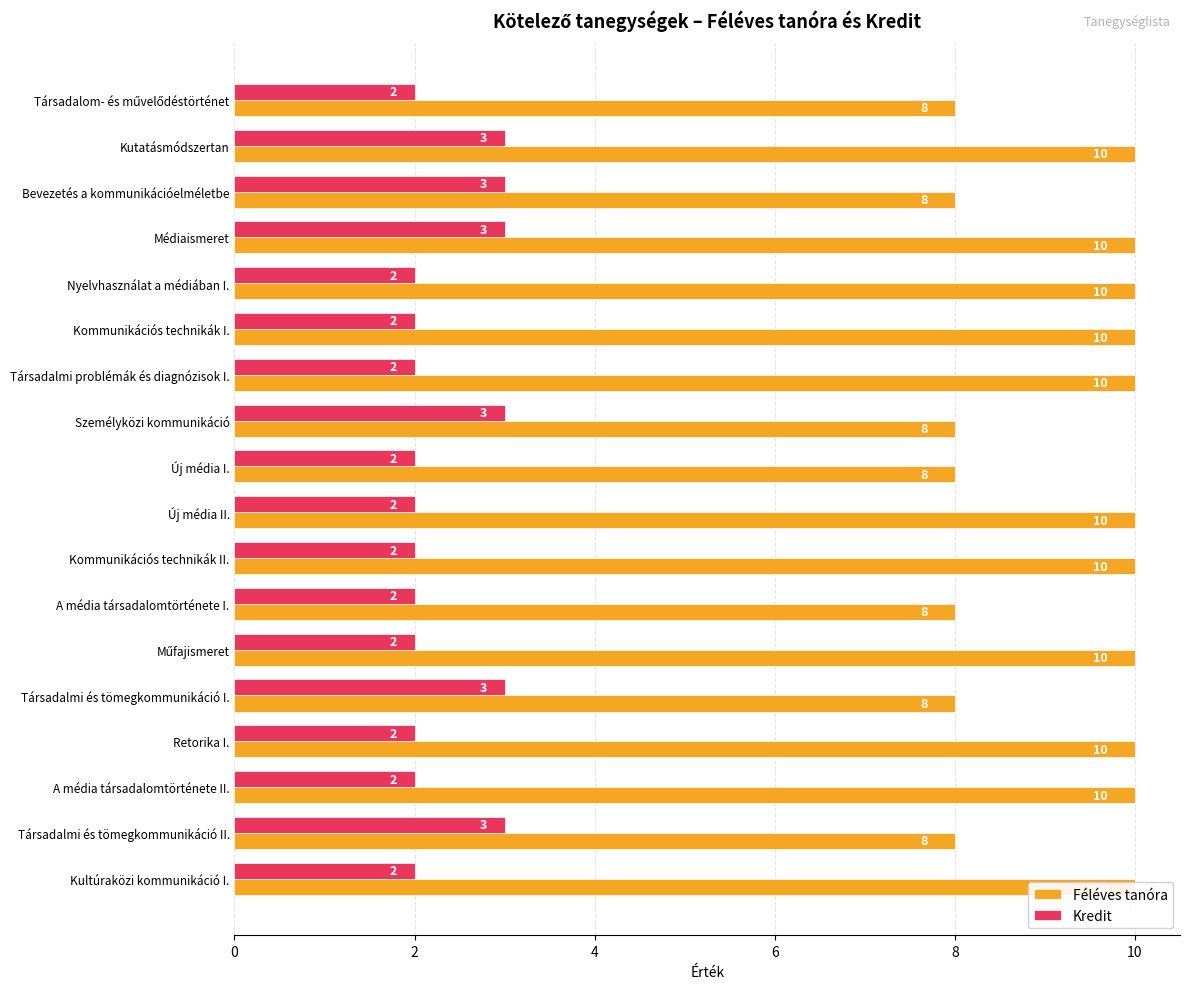

What is the difference between the maximum and second lowest values in the Féléves tanóra series?

2